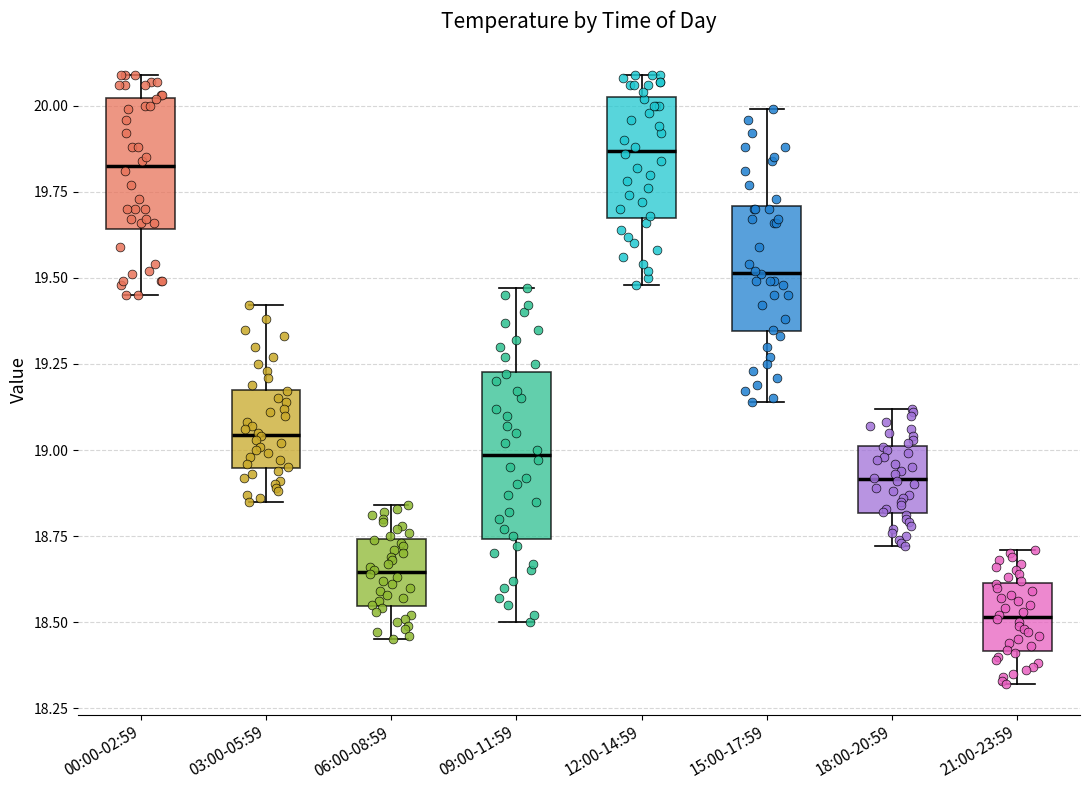

Which box has the lowest median line?

21:00-23:59